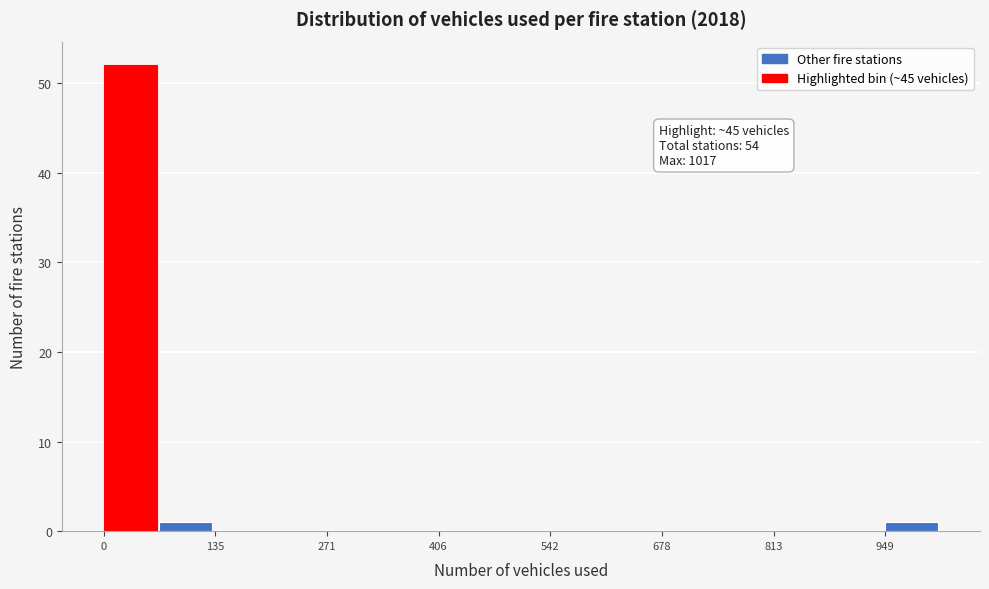

Around what value on the x-axis is the tallest bar? Give the approximate position of its centre, as read against the axis.

40